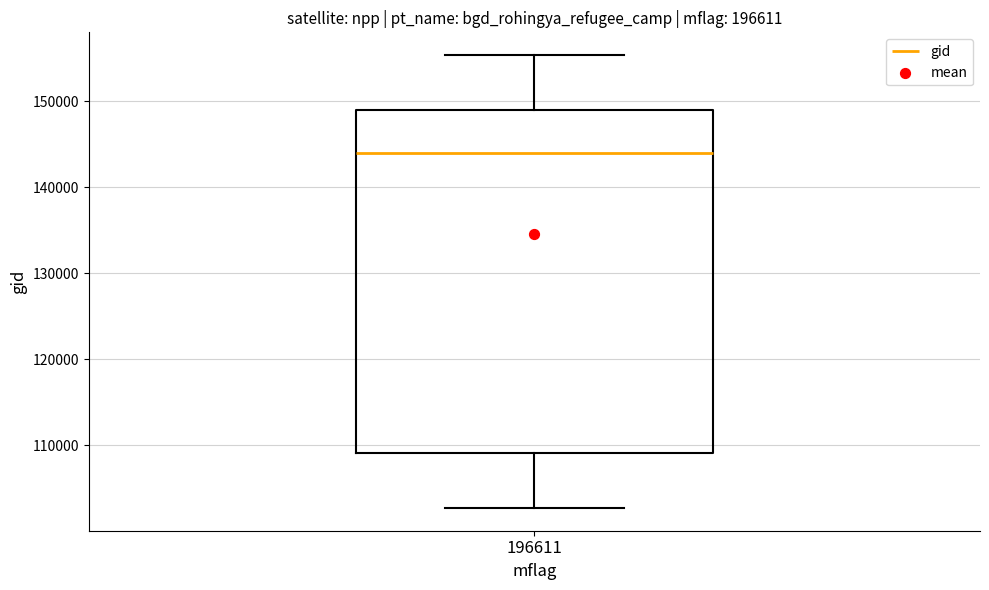

Read this box plot against the y-axis: the position of the median line, the range covered by the box, and the ends of both whiskers. The values are not printed on the chart, so give them approximately, as read against the axis.

median 144000, box 109000 to 149000, whiskers 103000 to 155000